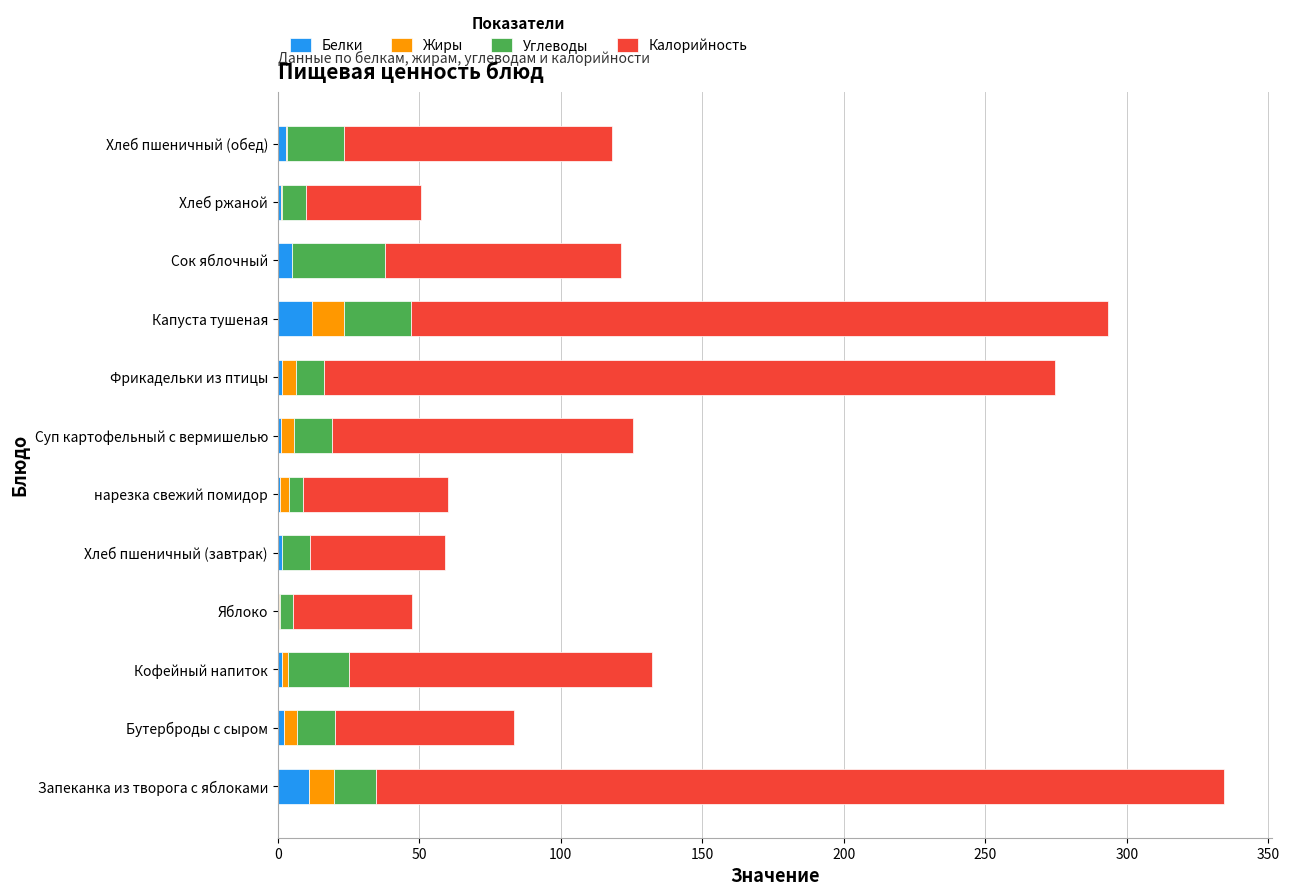

True or false: Белки has a value of 11.0 at Запеканка из творога с яблоками.

True